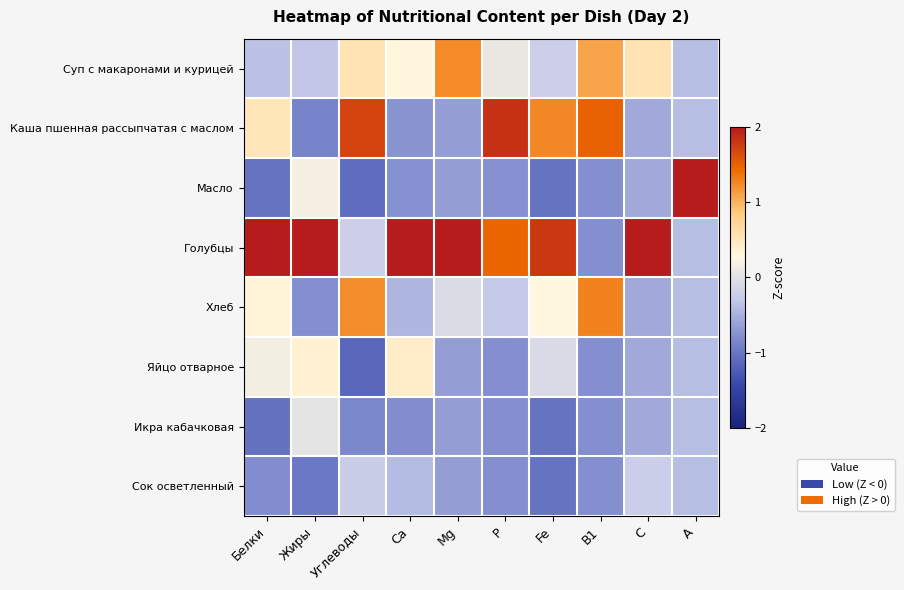

At which category does the chart reach its peak across all series?

A